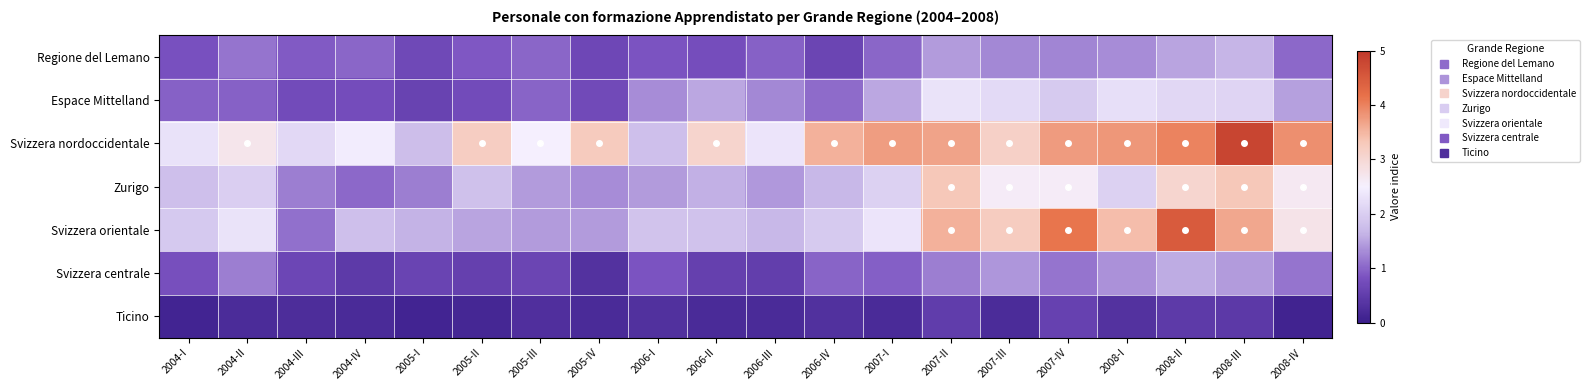

How many data points does each series have?

20